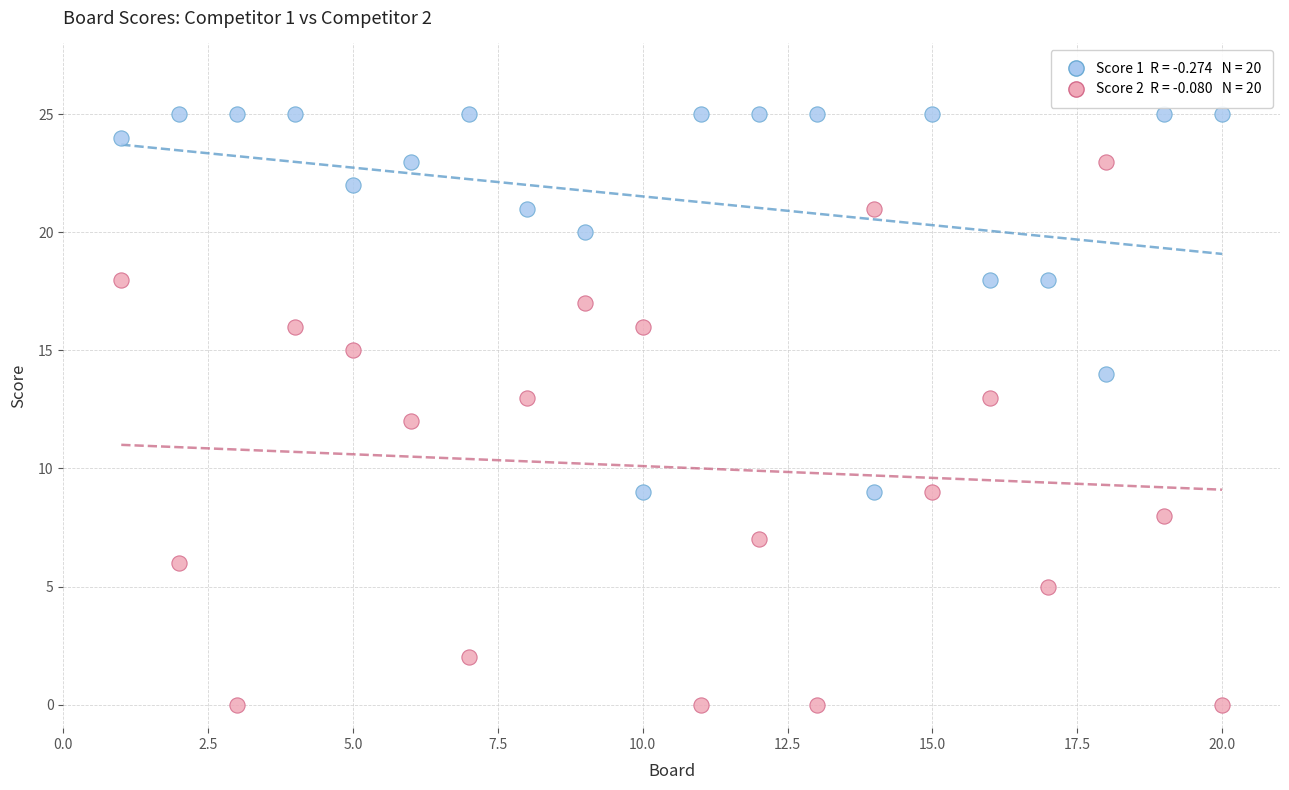

Across all data points, what is the range of Y values (max minus min)?

25